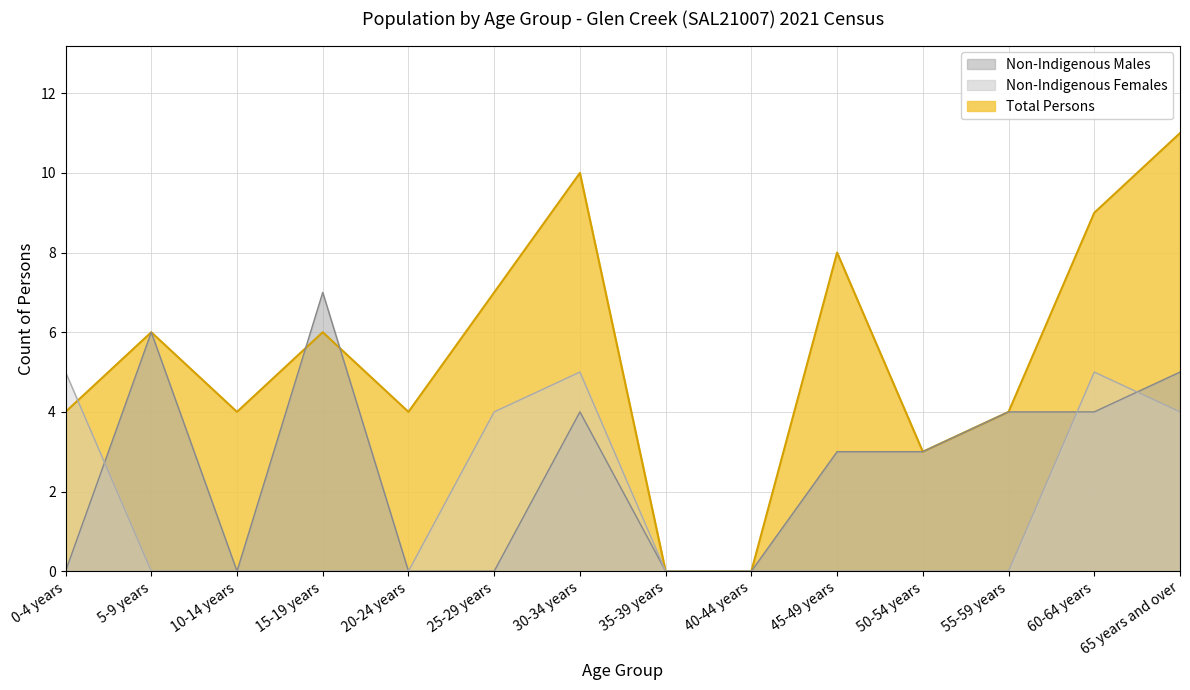

What is the average value of the Non-Indigenous Males series?

3